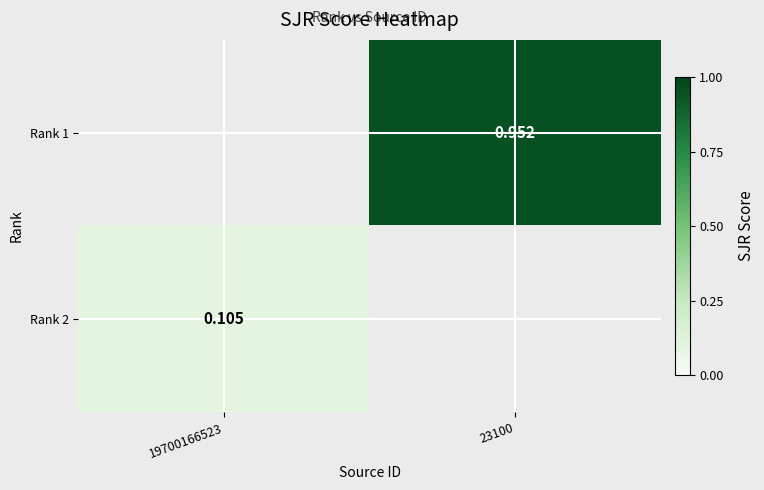

What is the maximum value shown in the chart?

1.0